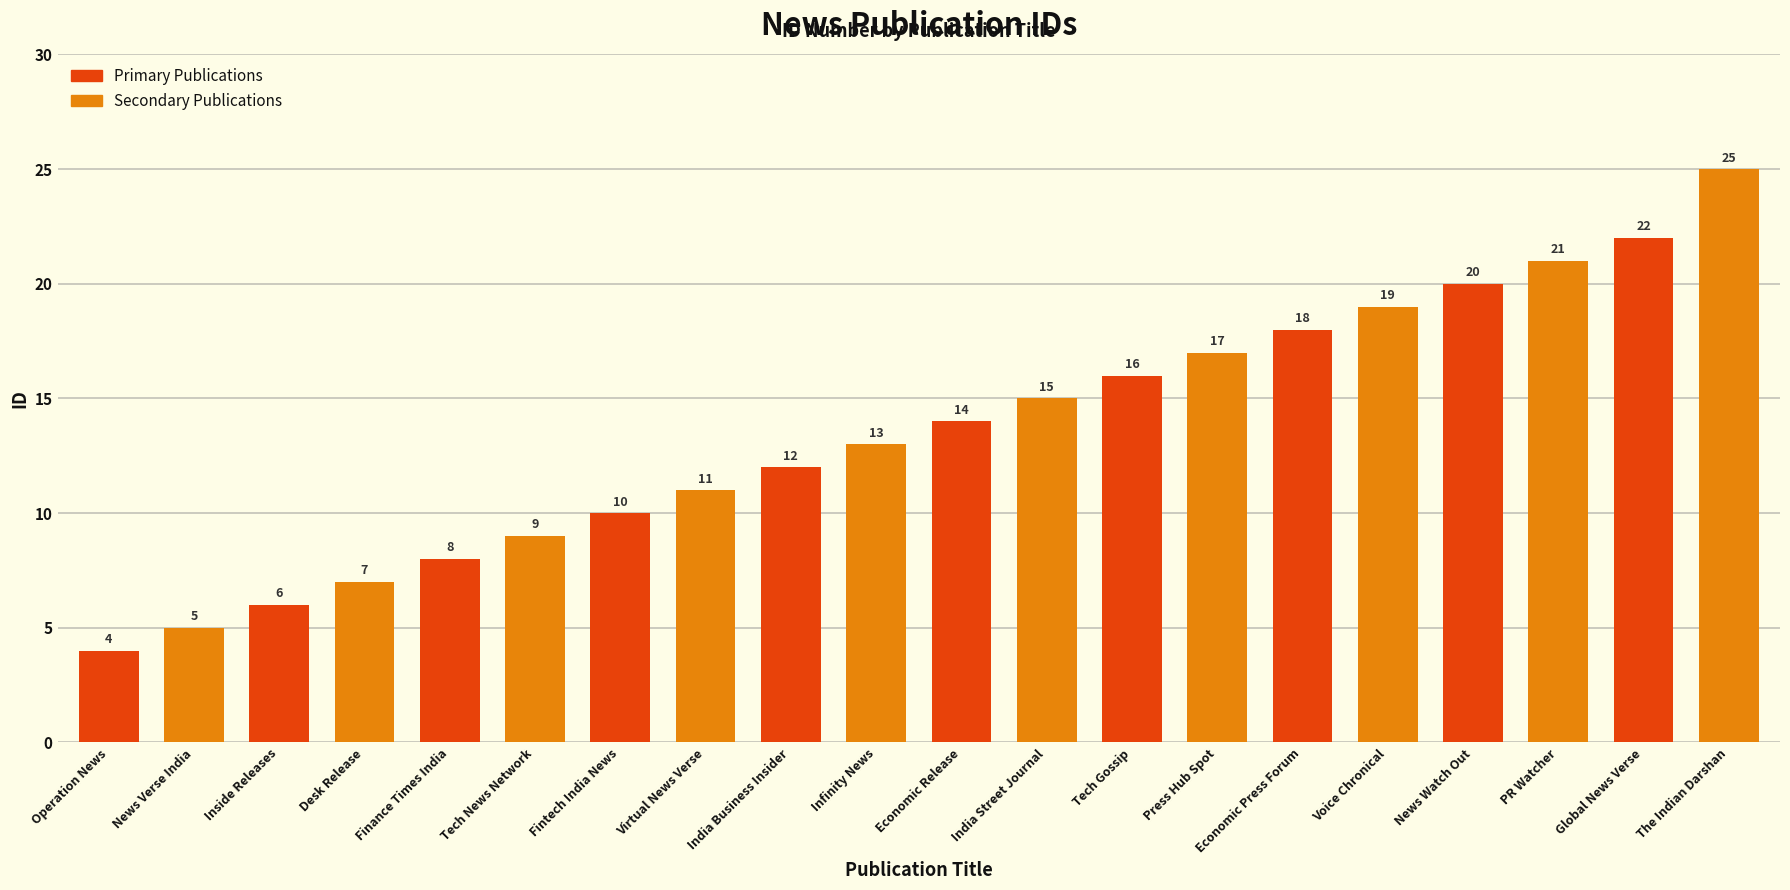

What is the maximum value shown in the chart?

25